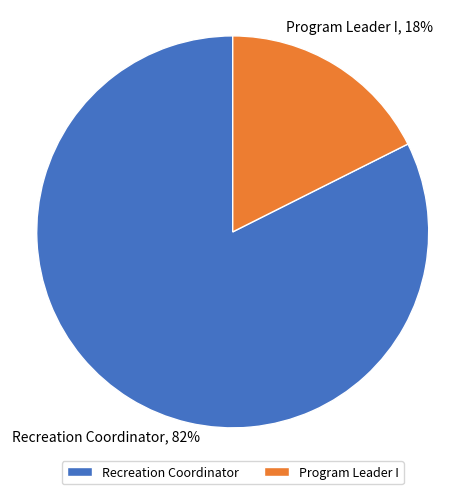

To the nearest percent, what portion does Program Leader I represent?

18%